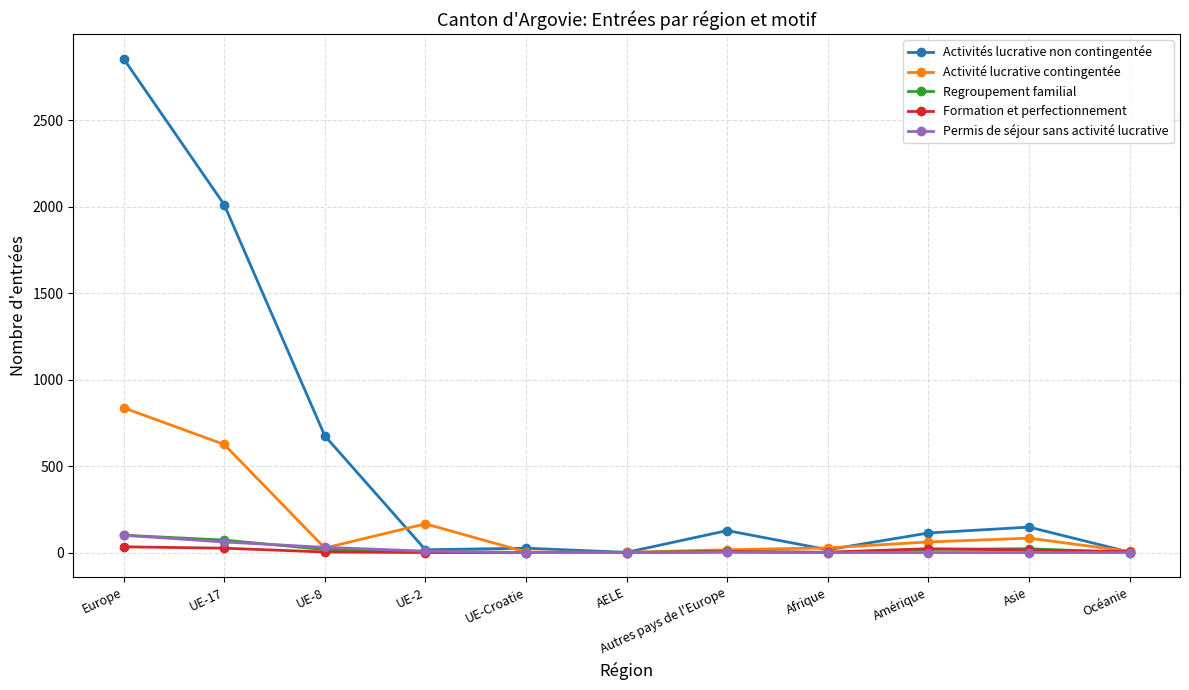

Which series changed the most between Europe and AELE?

Activités lucrative non contingentée